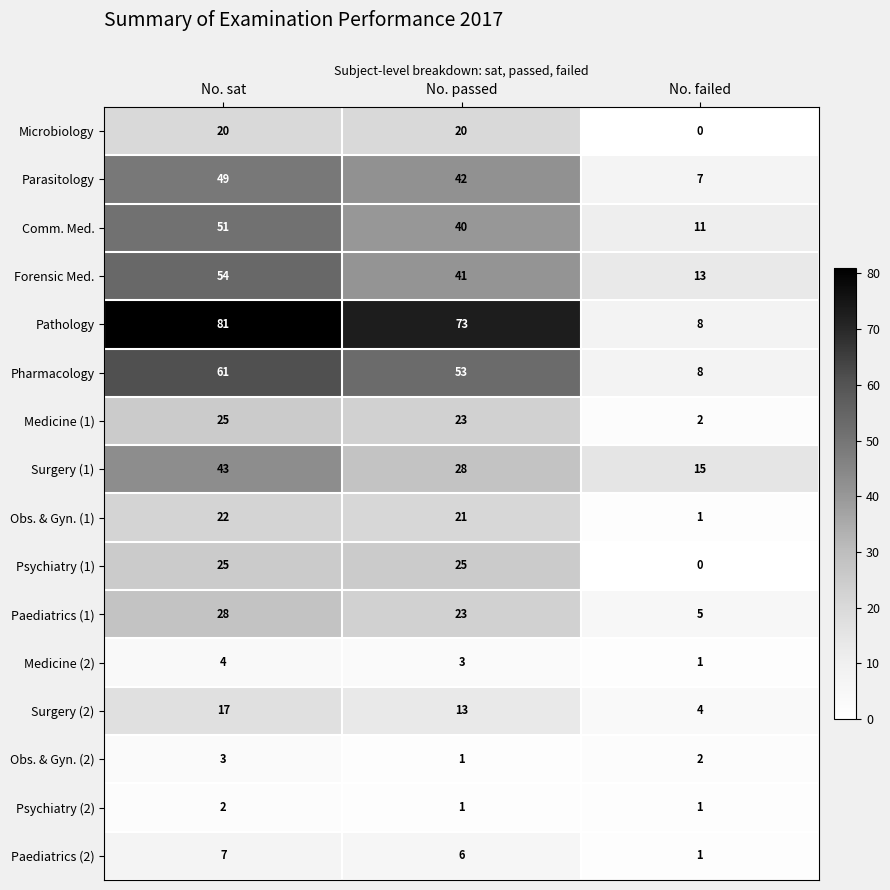

Which series has the widest spread of values?

Pathology